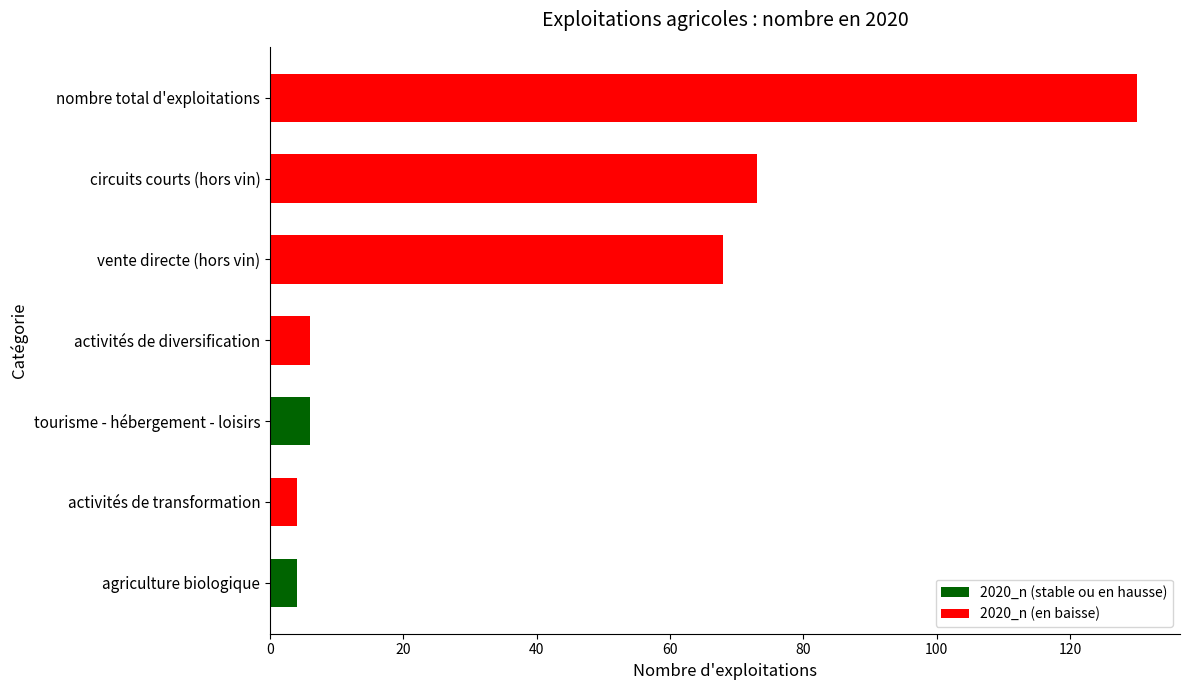

What is the sum of all values?

291